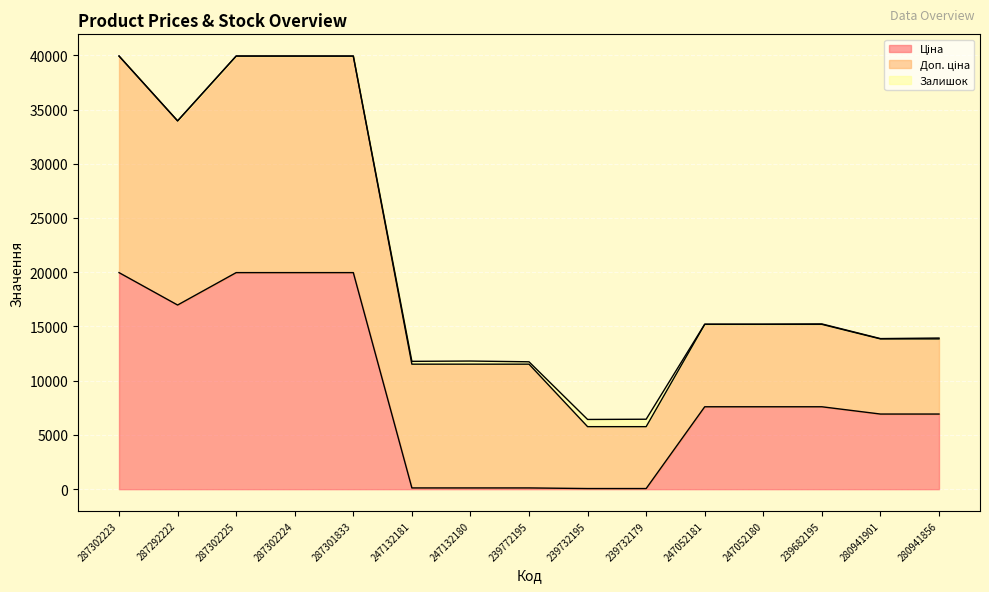

True or false: Доп. ціна and Залишок cross at least once.

False